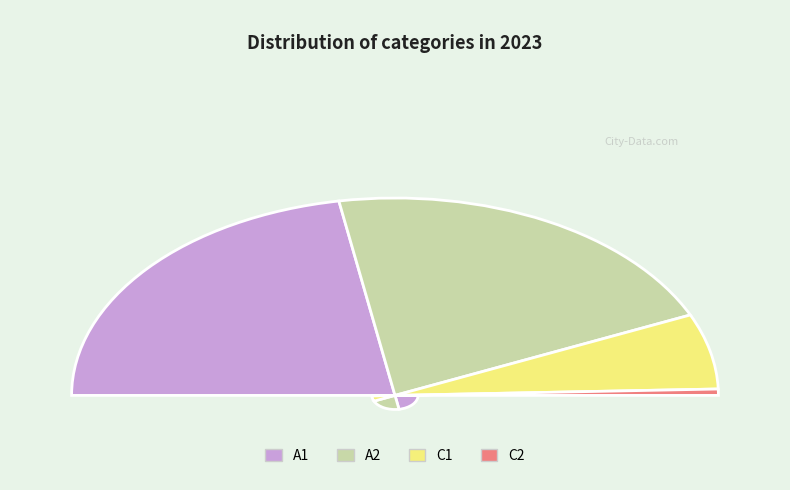

Rank the categories by value from highest to lowest.

A1, A2, C1, C2